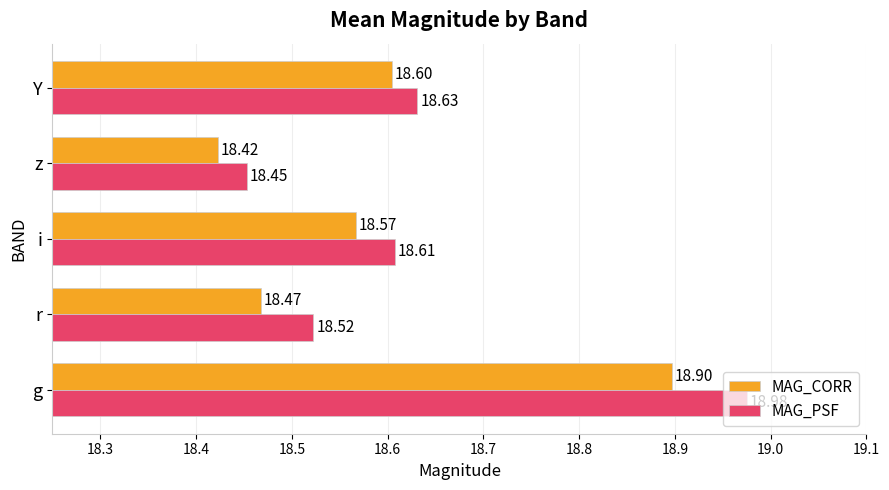

Is the value of MAG_PSF at z greater than the value of MAG_CORR at r?

No